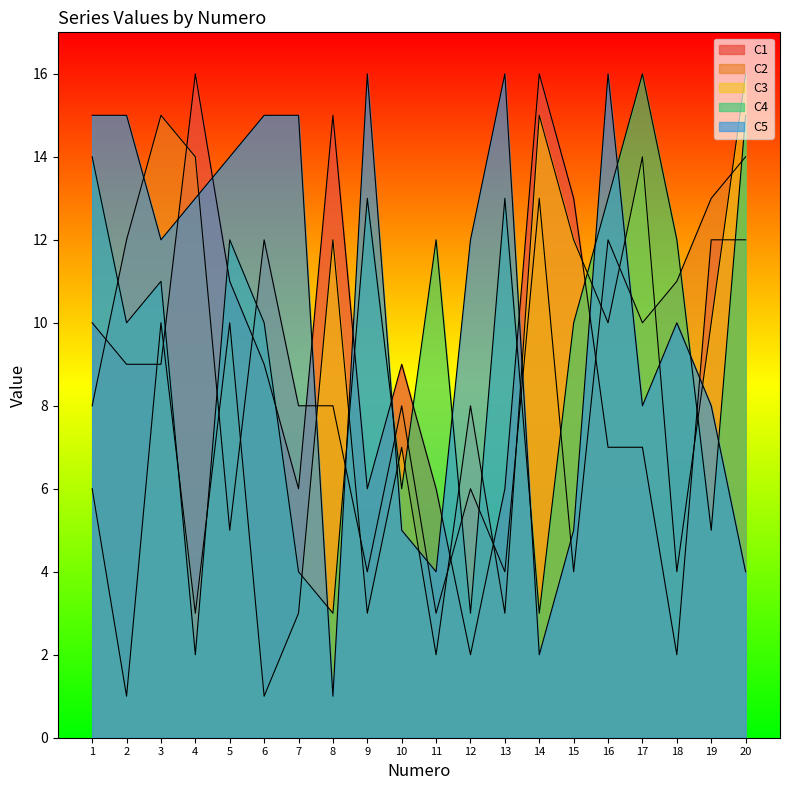

What is the minimum value shown in the chart?

1